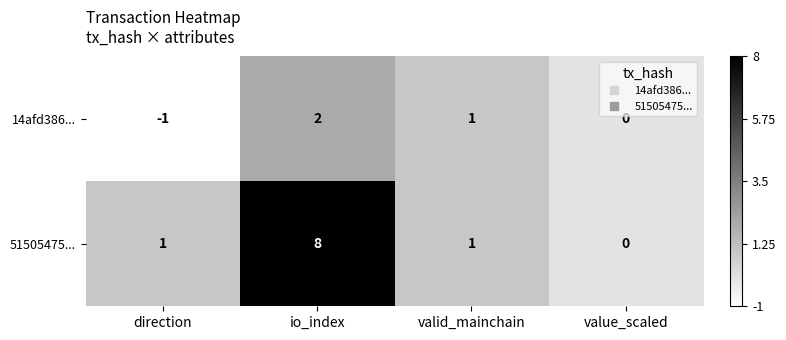

How many data points in 14afd386... are less than 1?

2